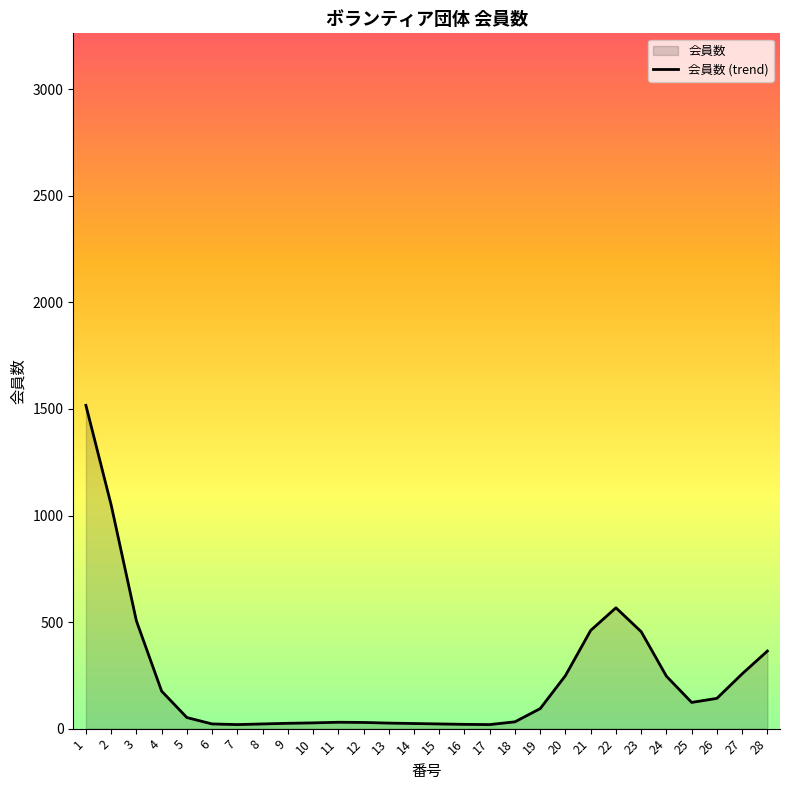

List the labels in order of value, smallest first.

7, 17, 16, 6, 8, 15, 14, 9, 13, 10, 12, 11, 18, 5, 19, 25, 26, 4, 24, 20, 27, 28, 23, 21, 3, 22, 2, 1